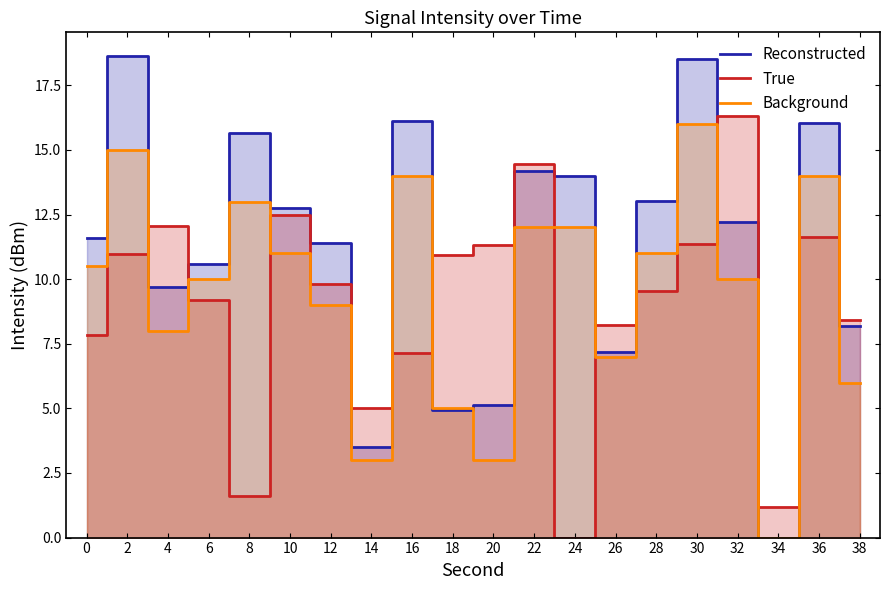

What is the value of the Background point at the 12th from the left?

12.0